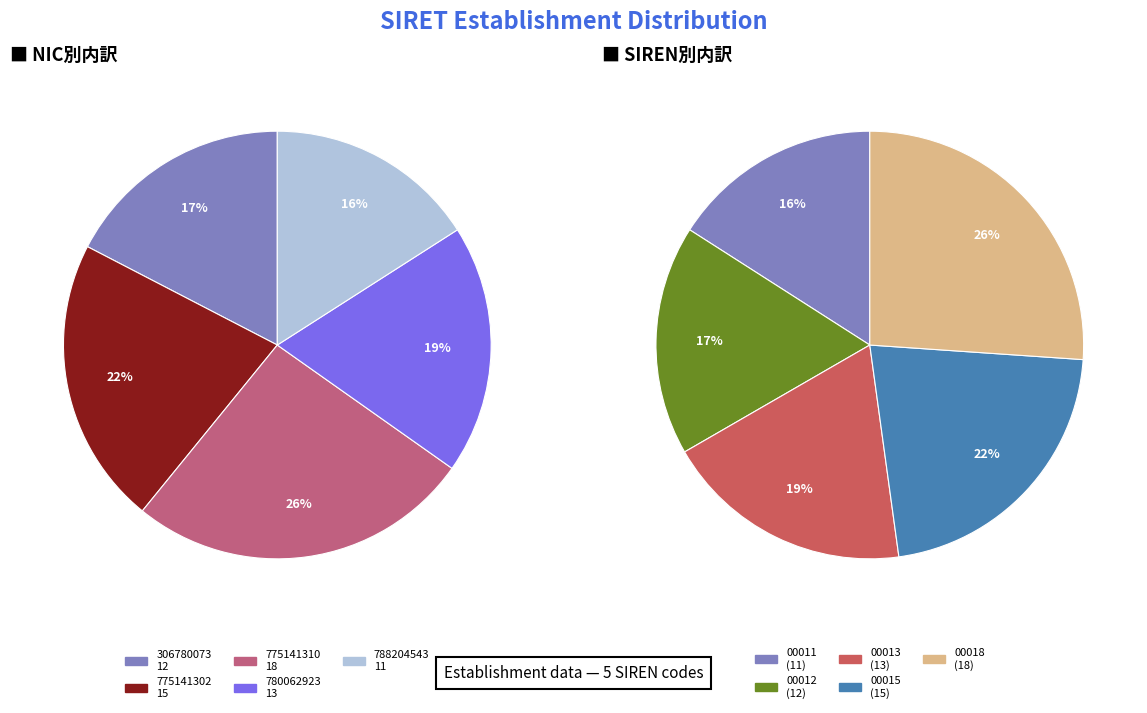

What portion of the pie excludes 788204543?

84.1%